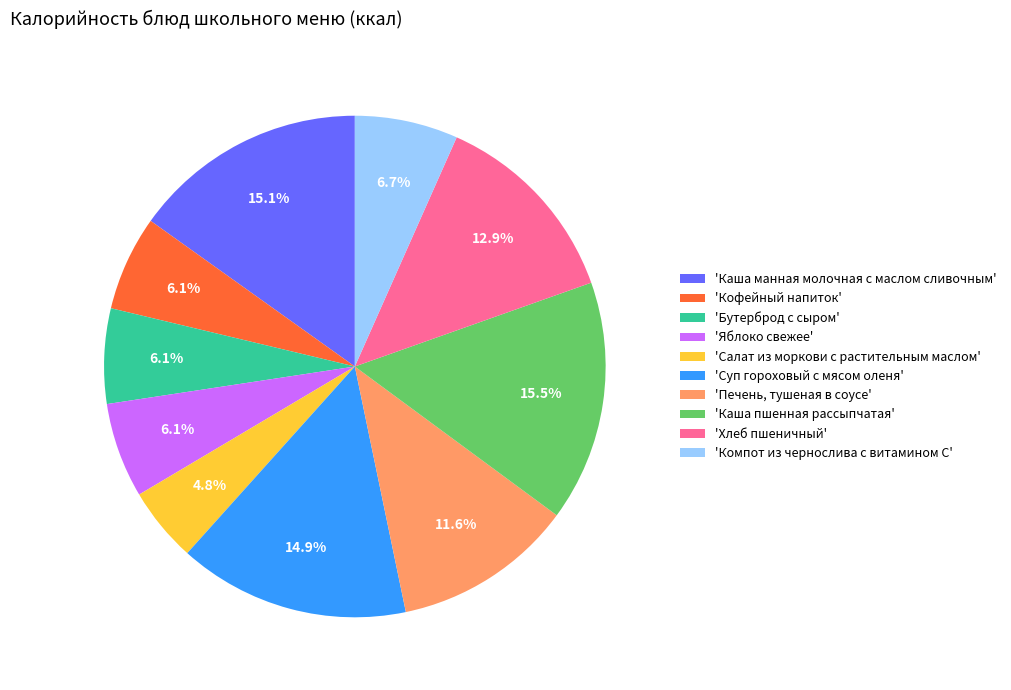

What percentage do 'Кофейный напиток' and 'Хлеб пшеничный' together represent?

19.0%